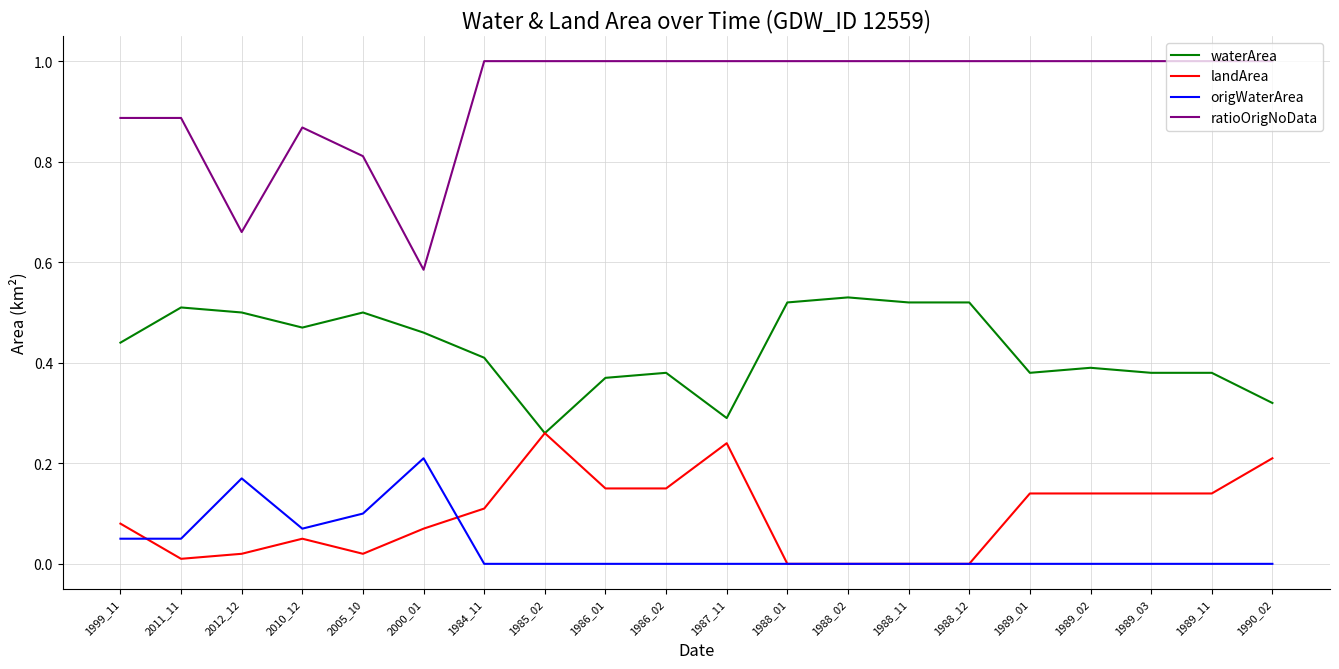

Is the value of waterArea at 1988_02 greater than the value of origWaterArea at 2012_12?

Yes